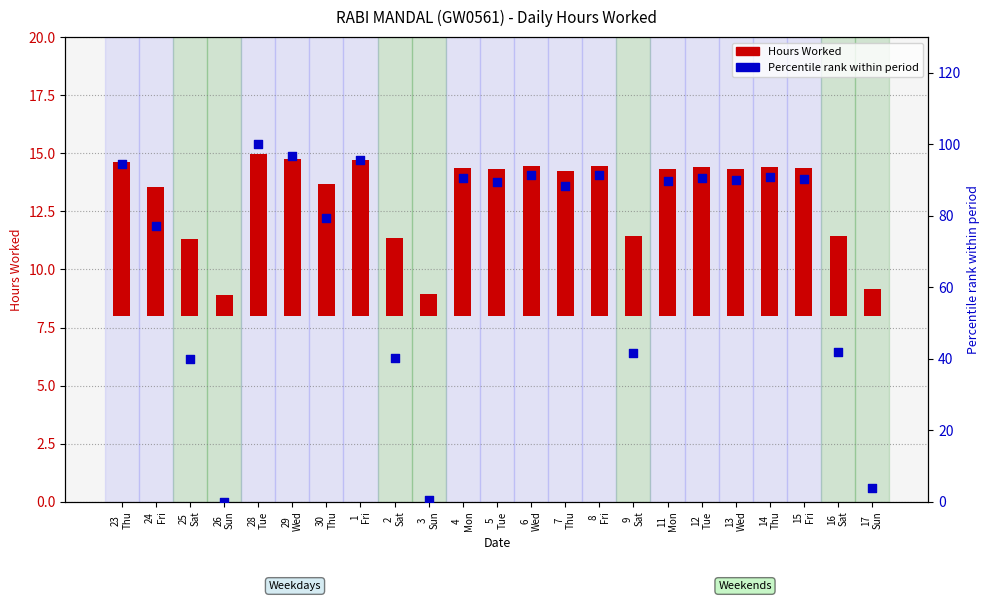

Which series reaches the maximum Y coordinate?

Percentile rank within period